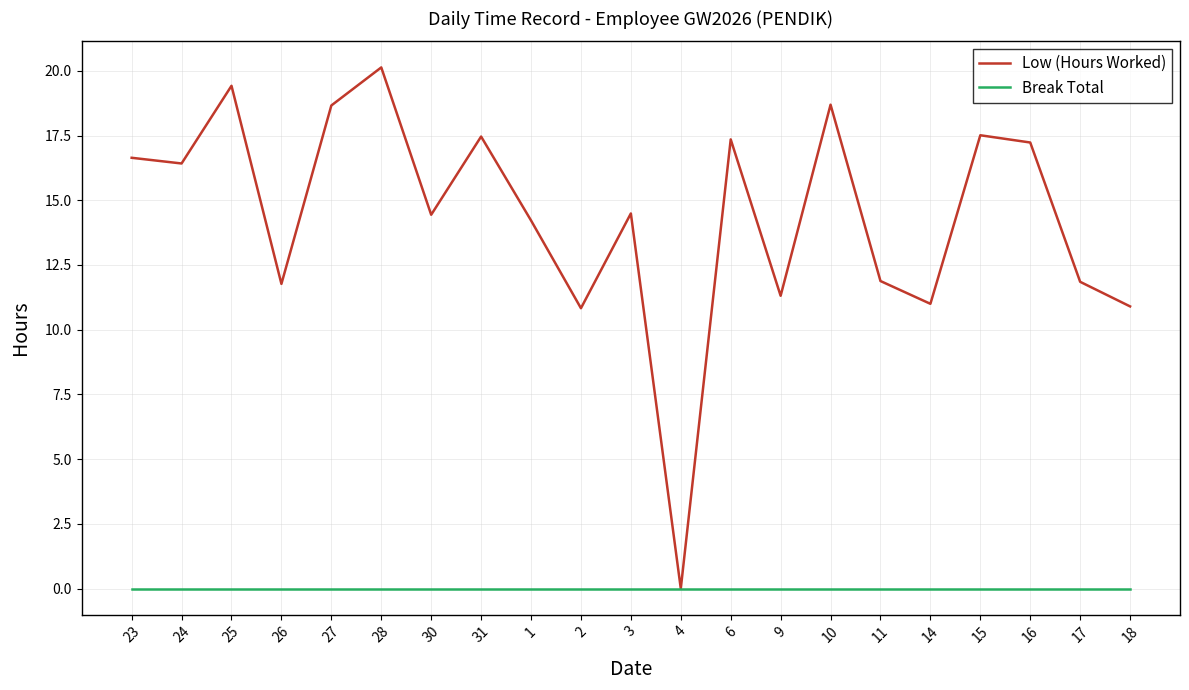

What are all the series names shown in the legend?

Low (Hours Worked), Break Total